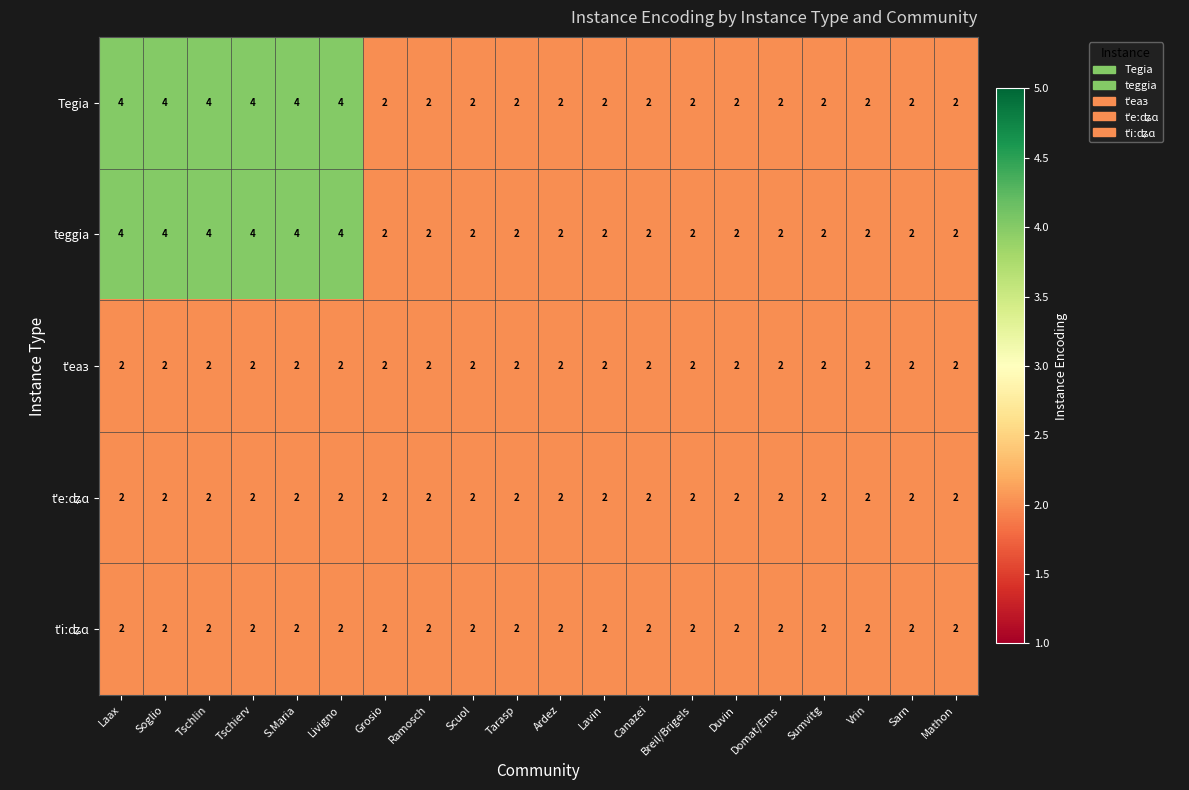

True or false: teggia has a value of 6 at Tschierv.

False